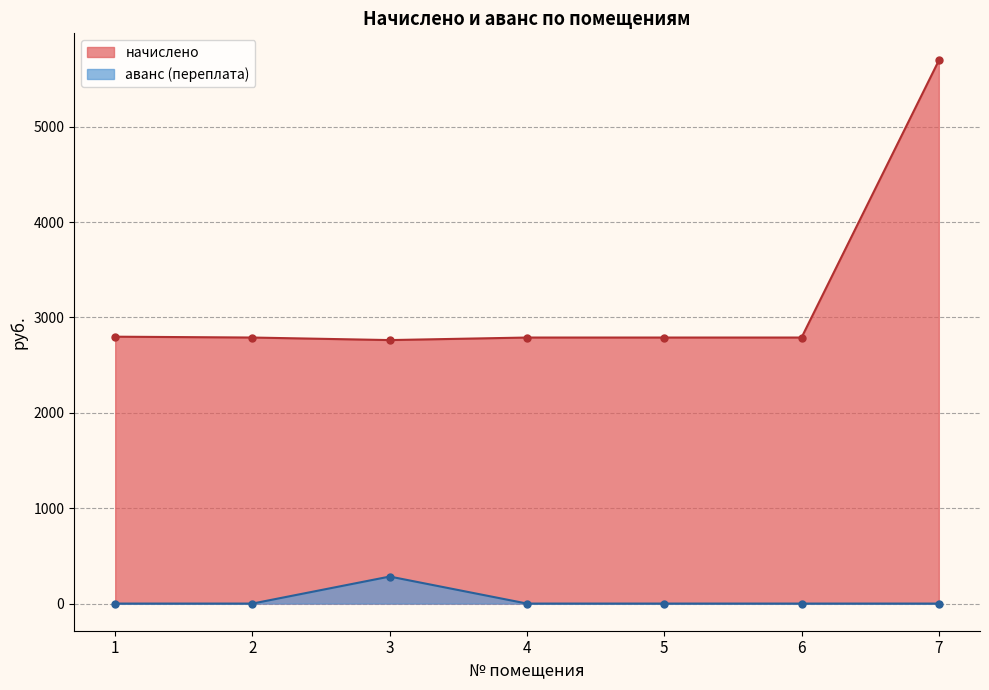

The value of начислено at 2 is 4454.1. True or false?

False